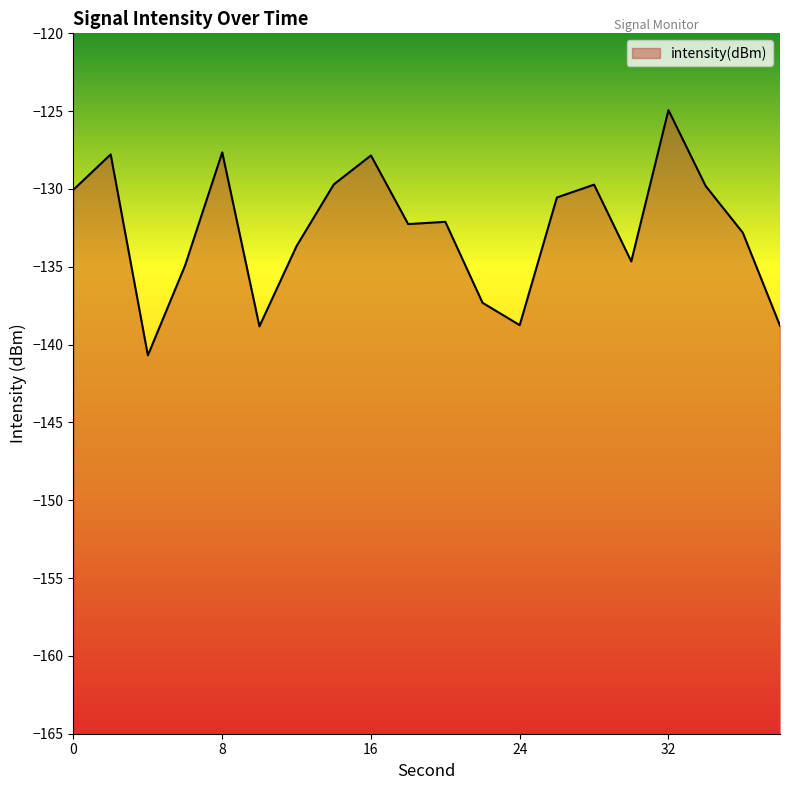

What is the greatest value displayed?

-124.9